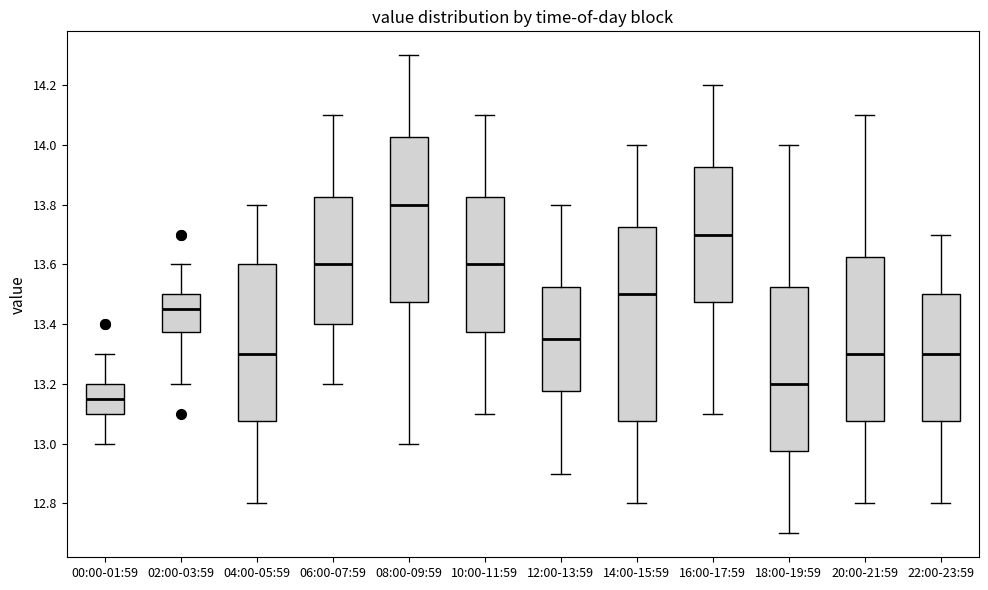

Where does the upper whisker of the box for 02:00-03:59 end on the y-axis? The values are not printed on the chart, so give them approximately, as read against the axis.

13.60